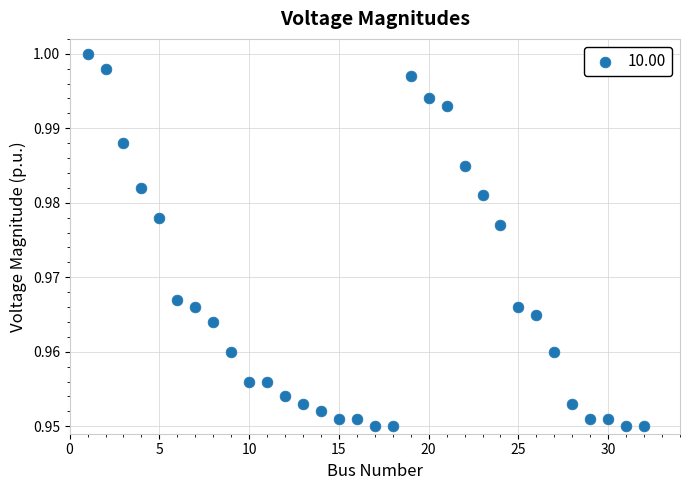

What is the range of X values (max minus min)?

31.0